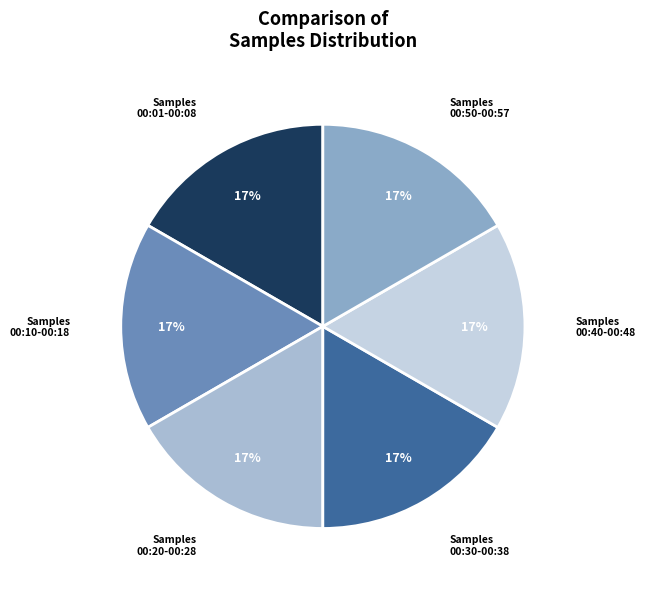

How many slices are in this pie chart?

6